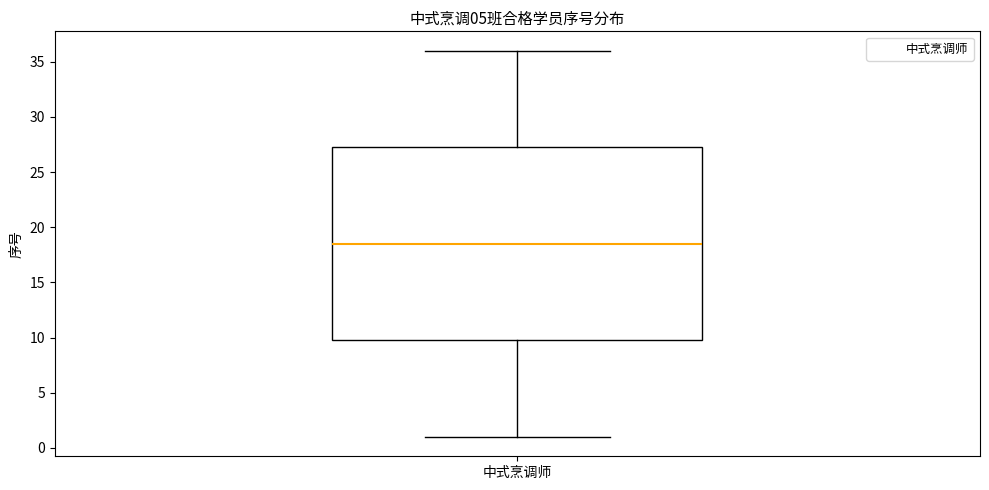

Transcribe this box plot: give where the median line is, the range the box spans, and where the two whiskers end, as read against the y-axis. The values are not printed on the chart, so give them approximately, as read against the axis.

median 18.5, box 10.0 to 27.5, whiskers 1.0 to 36.0